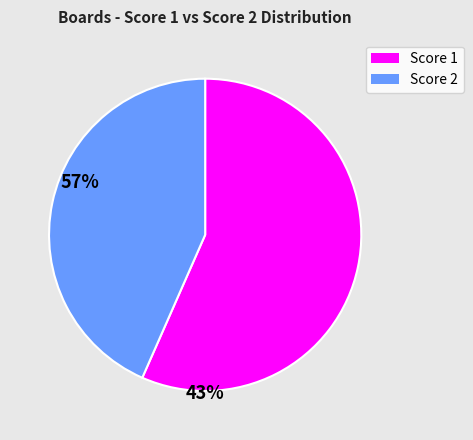

Which has a higher value, Score 2 or Score 1?

Score 1